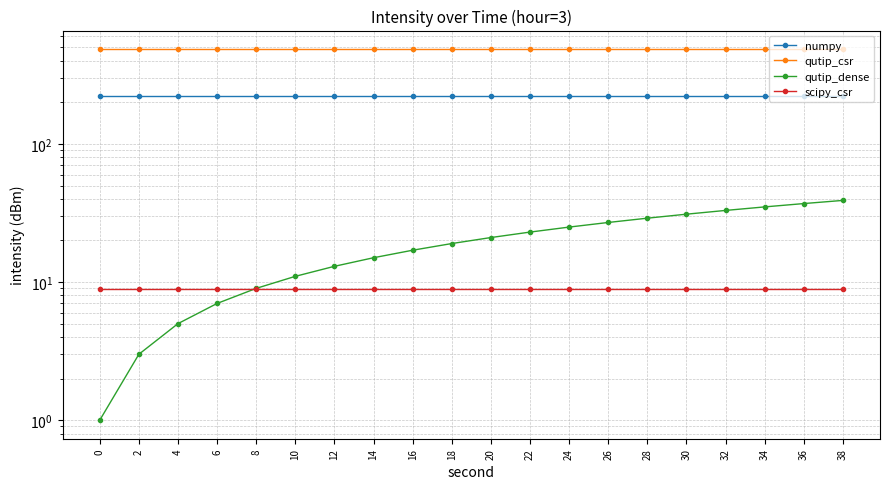

Is the value of scipy_csr at 6 greater than the value of numpy at 14?

No